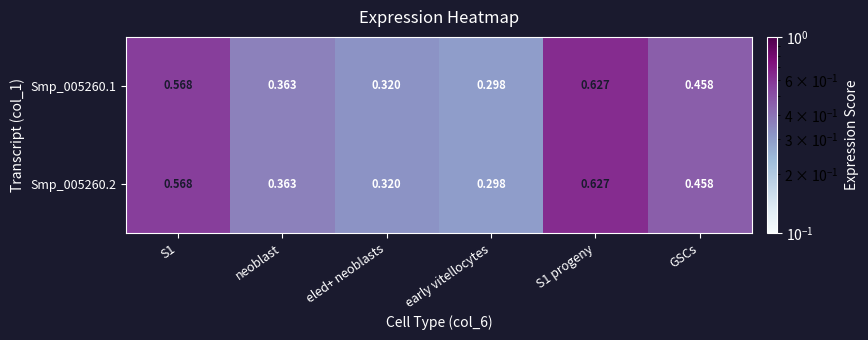

Is the value of Smp_005260.1 at neoblast greater than the value of Smp_005260.2 at S1 progeny?

No